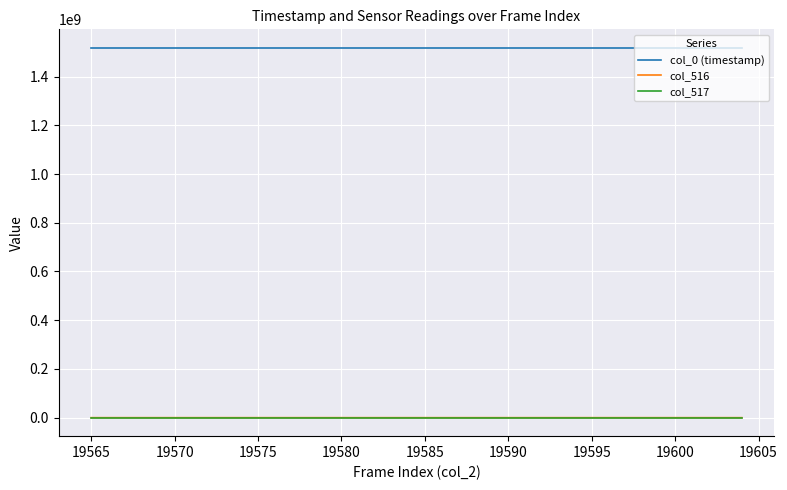

True or false: col_517 and col_0 (timestamp) intersect in this chart.

False